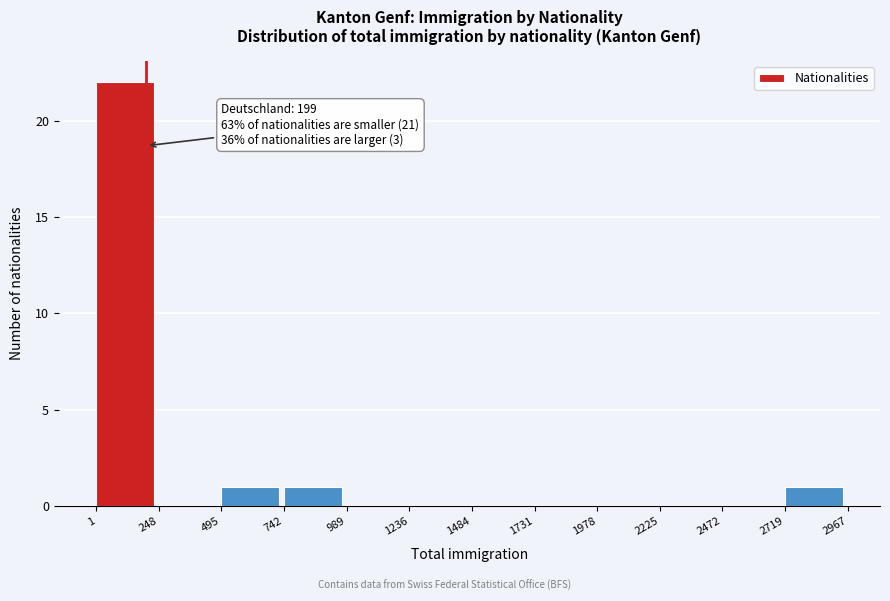

Over which range of the x-axis is the bar tallest?

1 to 248